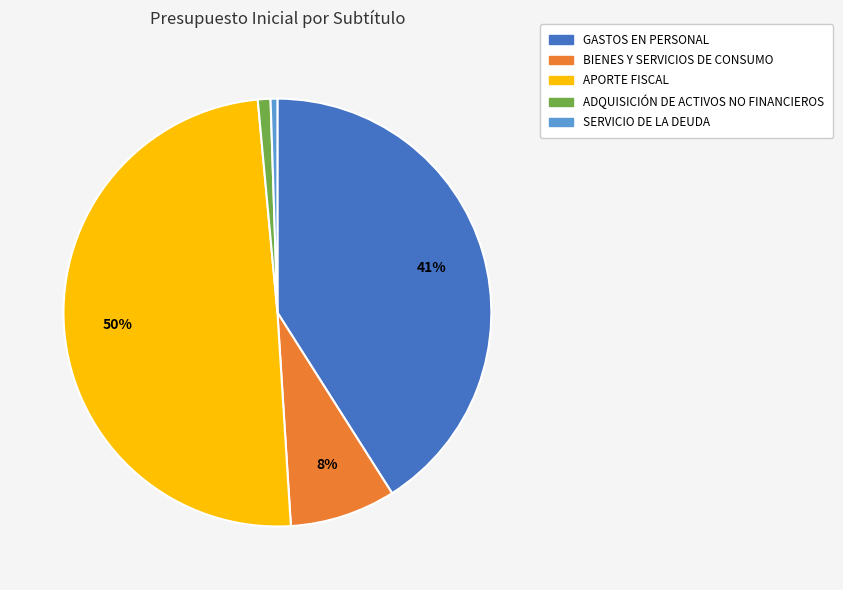

To the nearest percent, what is the difference between the BIENES Y SERVICIOS DE CONSUMO and SERVICIO DE LA DEUDA slice percentages?

7%